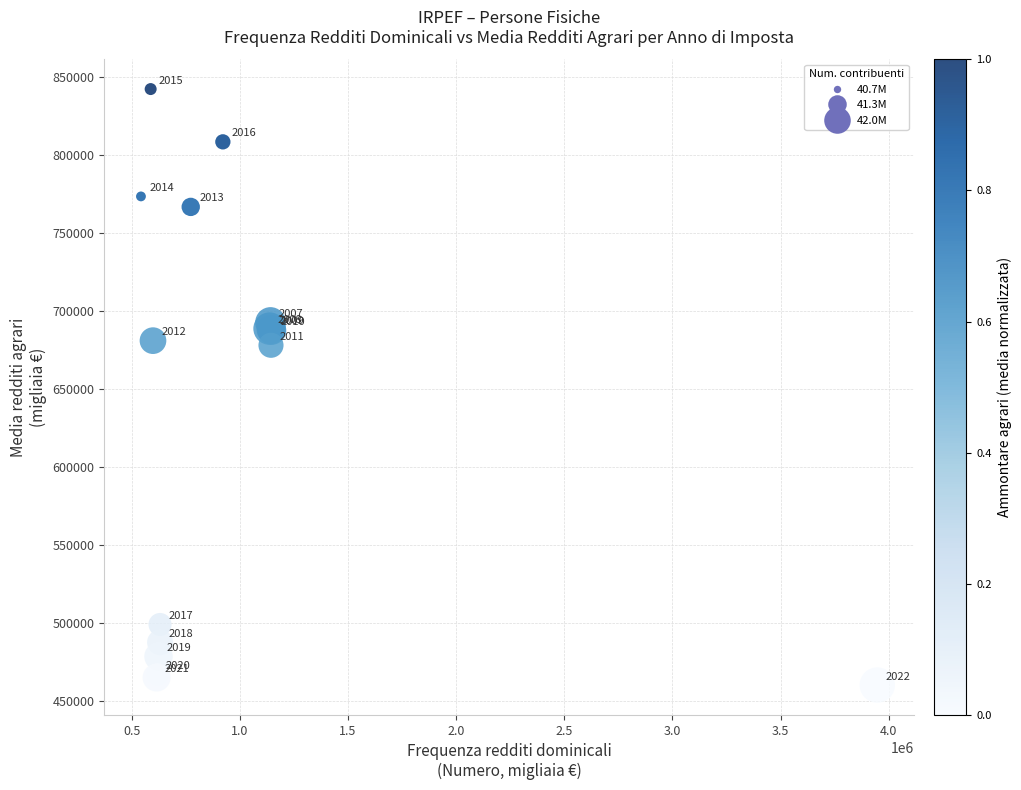

What Y value in the scatter plot is closest to 651052?

677840.0